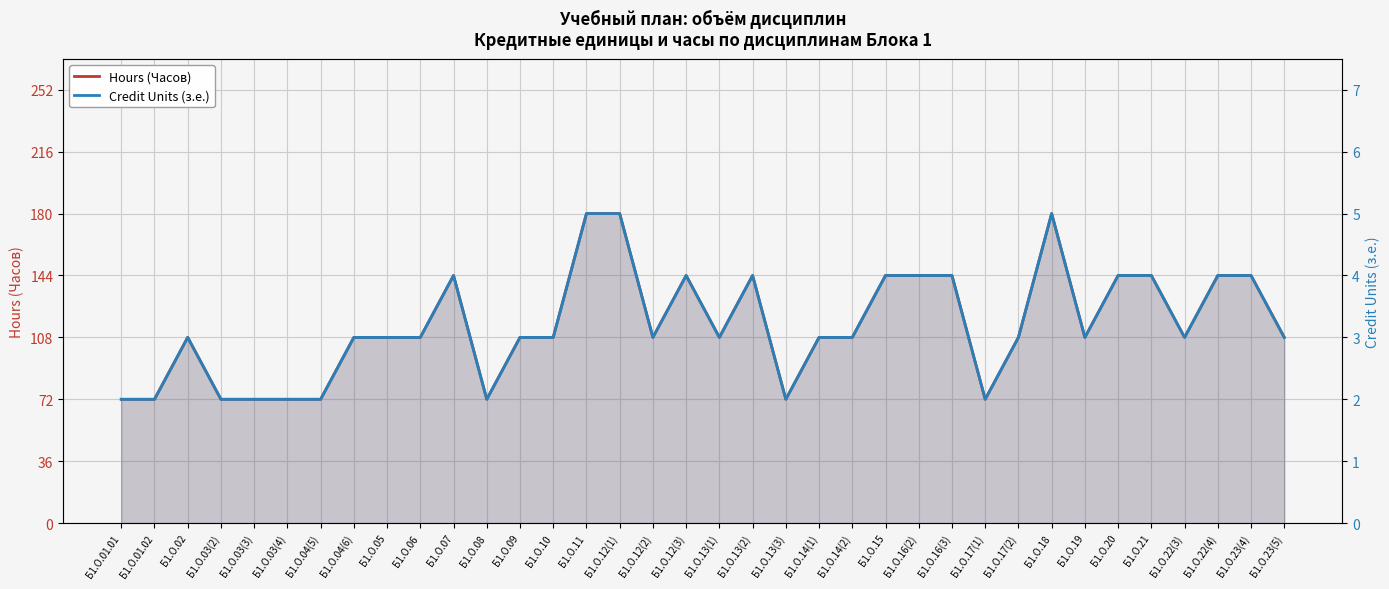

True or false: Credit Units (з.е.) has more than 2 interior local peaks.

True